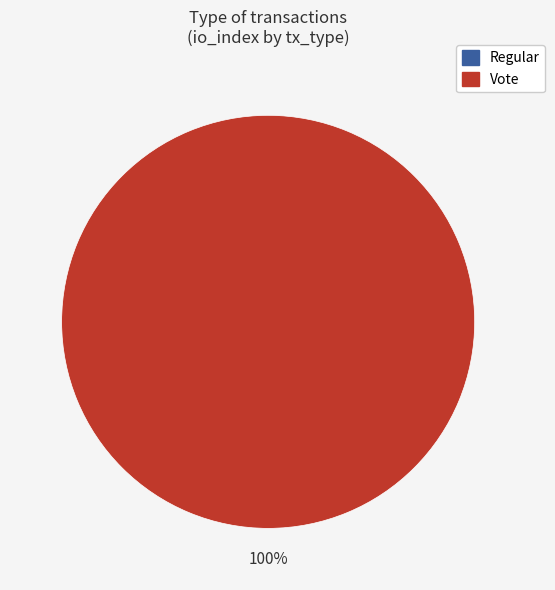

Is it true that Regular is 0% of the pie?

True